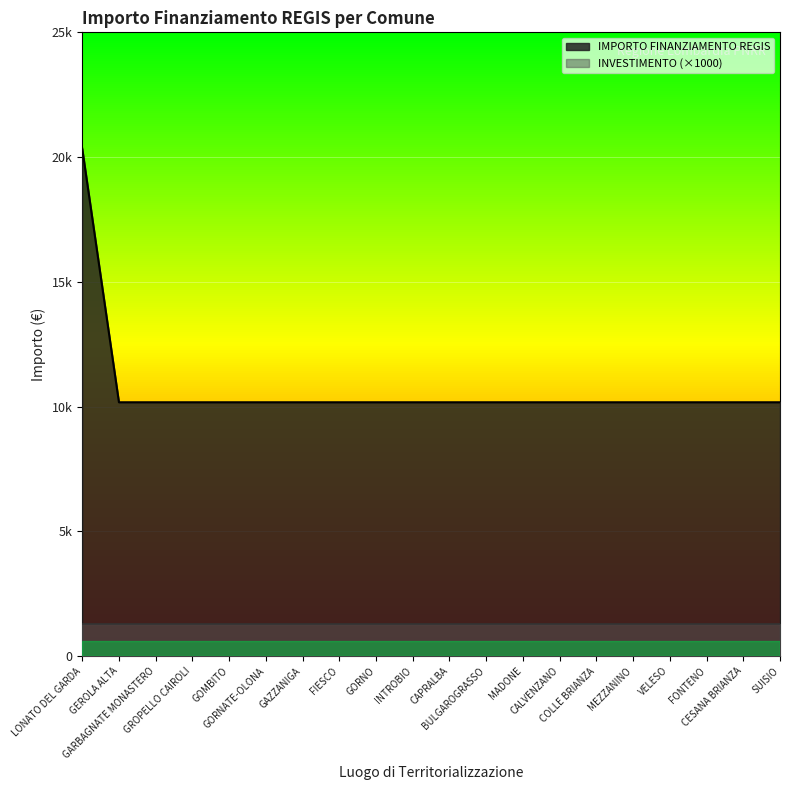

What is the difference between the values at LONATO DEL GARDA and MADONE?

10172